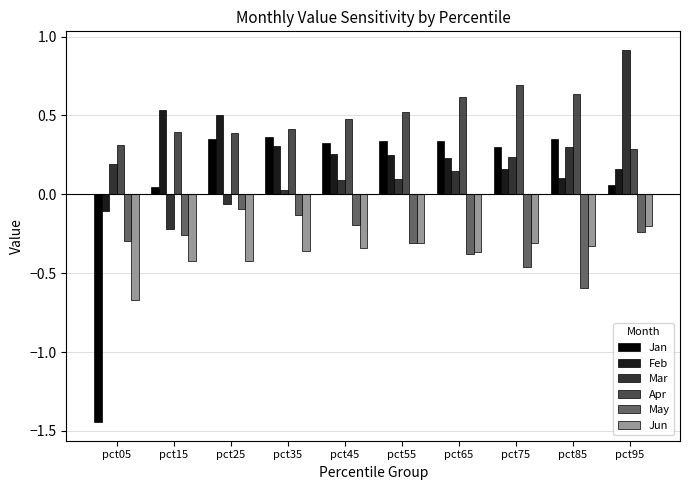

What is the sum of all Mar values?

1.7